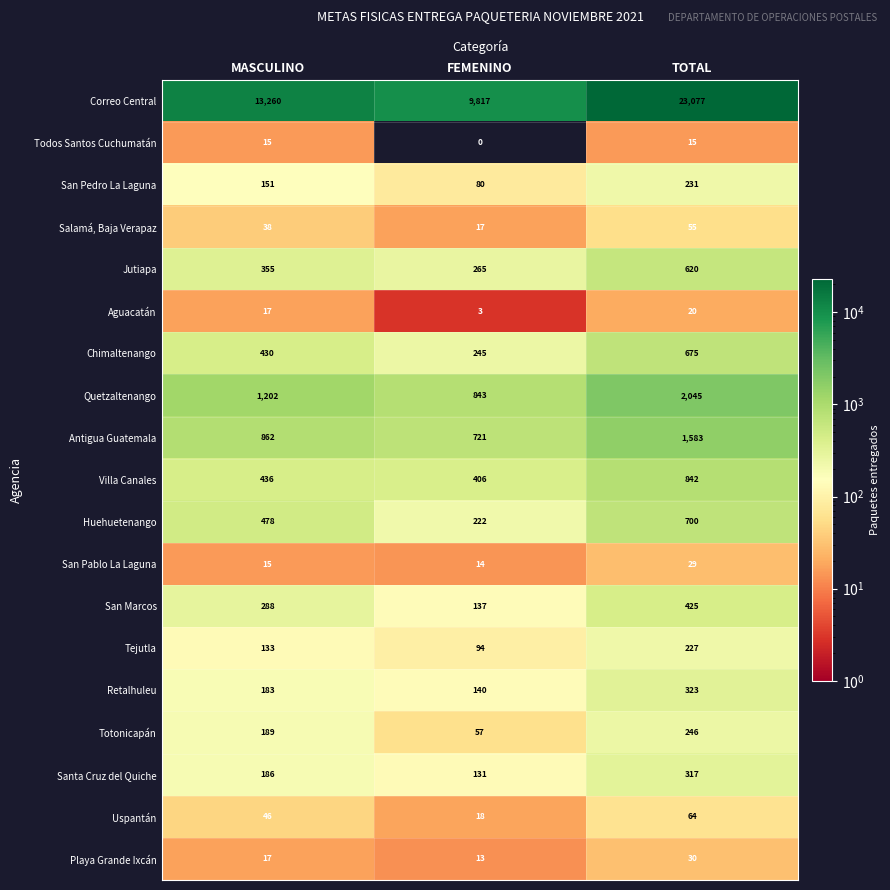

At TOTAL, list the series in order from largest to smallest.

Correo Central, Quetzaltenango, Antigua Guatemala, Villa Canales, Huehuetenango, Chimaltenango, Jutiapa, San Marcos, Retalhuleu, Santa Cruz del Quiche, Totonicapán, San Pedro La Laguna, Tejutla, Uspantán, Salamá, Baja Verapaz, Playa Grande Ixcán, San Pablo La Laguna, Aguacatán, Todos Santos Cuchumatán